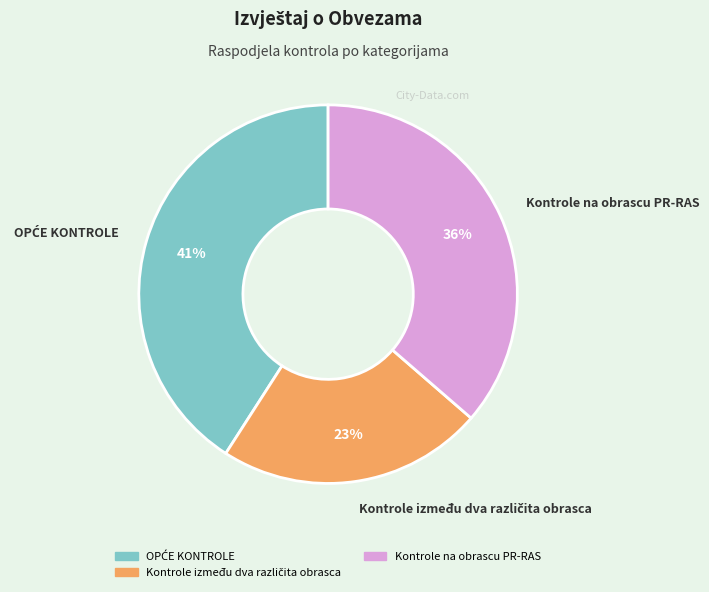

The Kontrole na obrascu PR-RAS slice represents 36% of the pie. True or false?

True